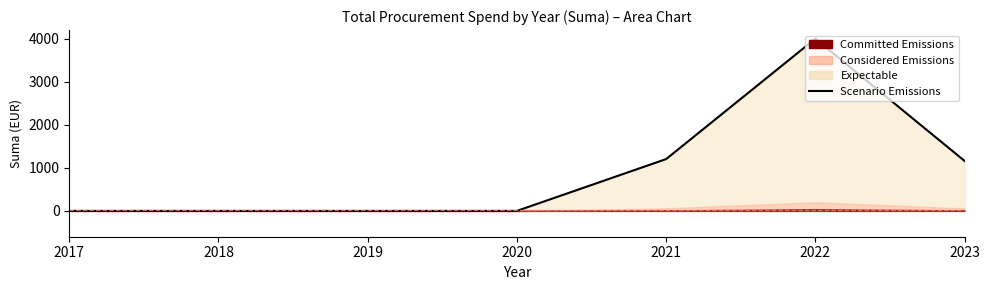

Between 2022 and 2017, which is larger?

2022